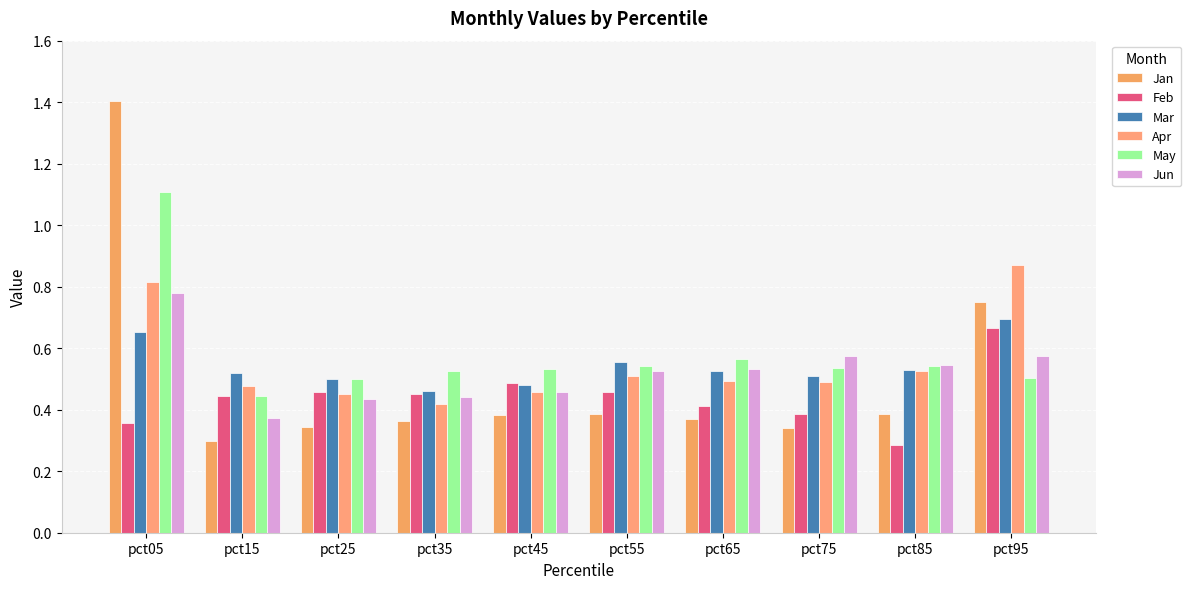

Which series has the largest total across all categories?

May